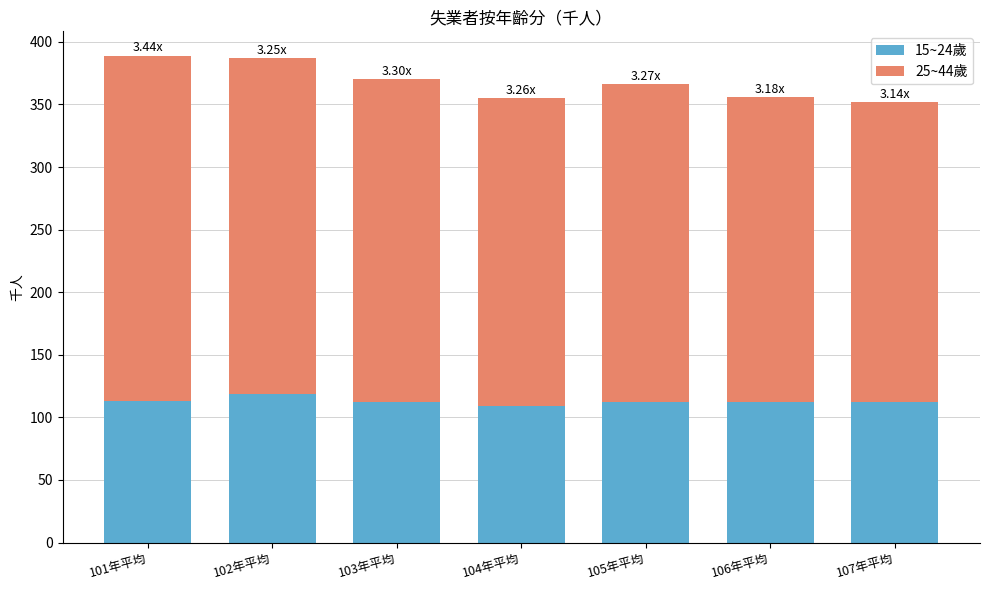

True or false: 15~24歲 has a value of 113 at 101年平均.

True